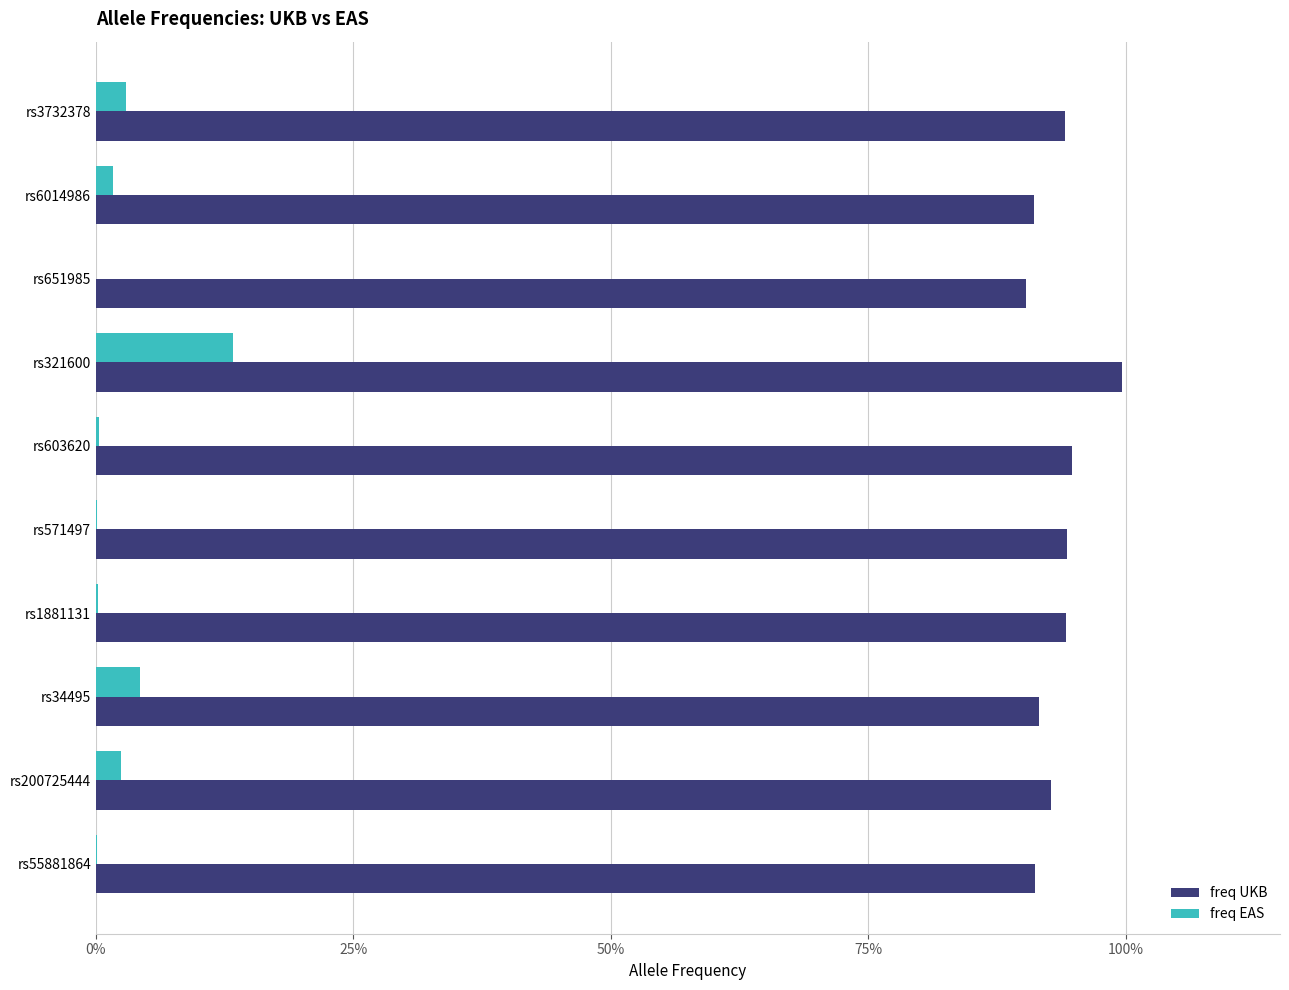

Which label corresponds to the largest value in the chart?

rs321600